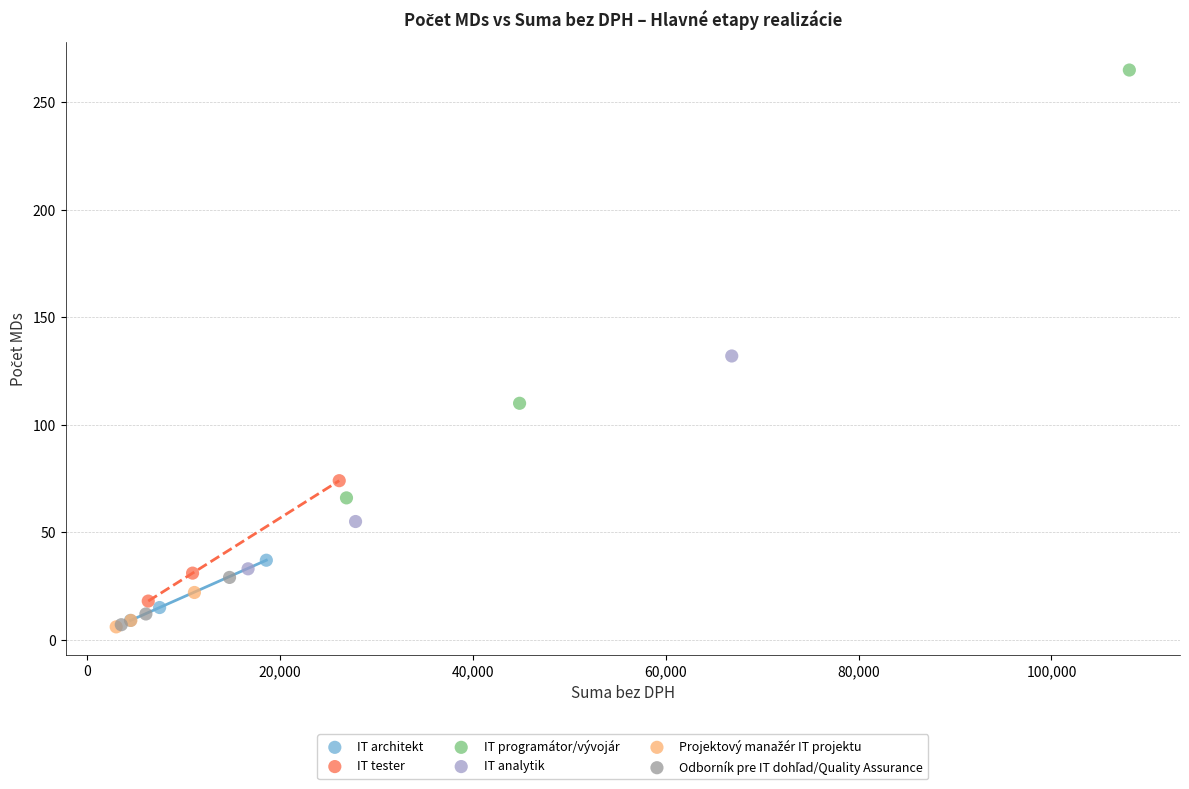

Which series contains the highest Y value?

IT programátor/vývojár